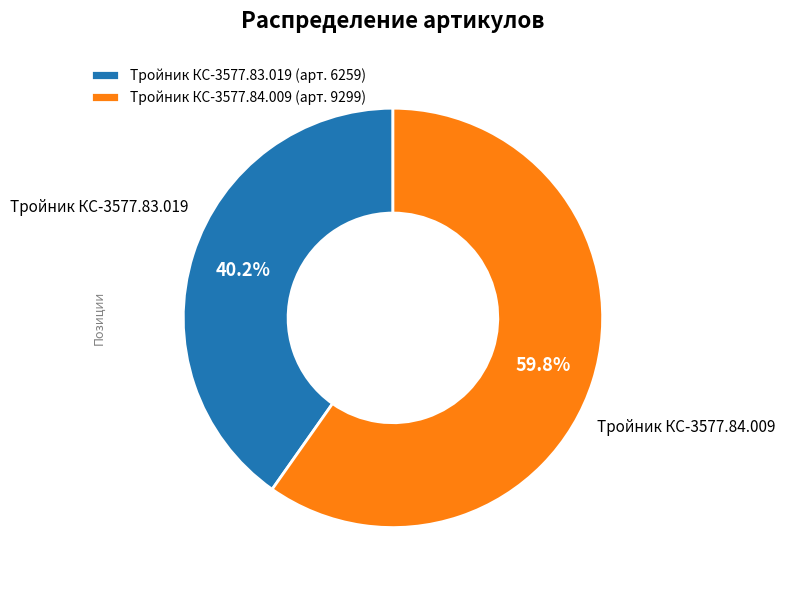

Is it true that Тройник КС-3577.83.019 is 35% of the pie?

False